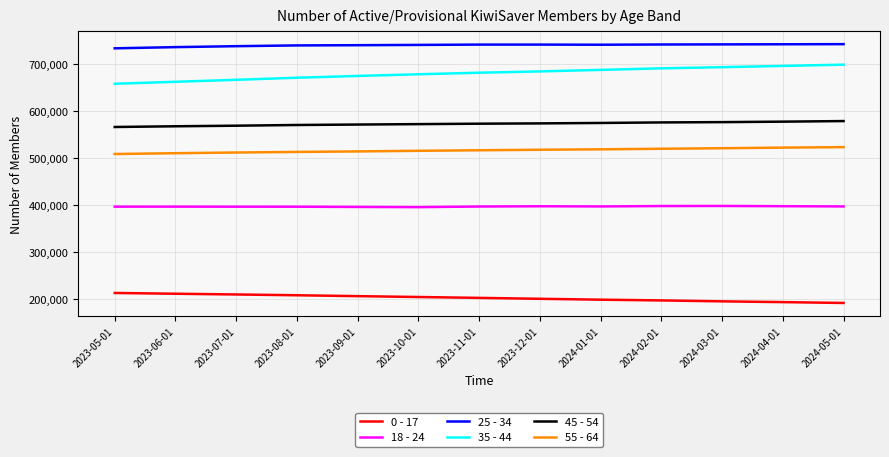

The value of 45 - 54 at 2023-08-01 is 995502. True or false?

False